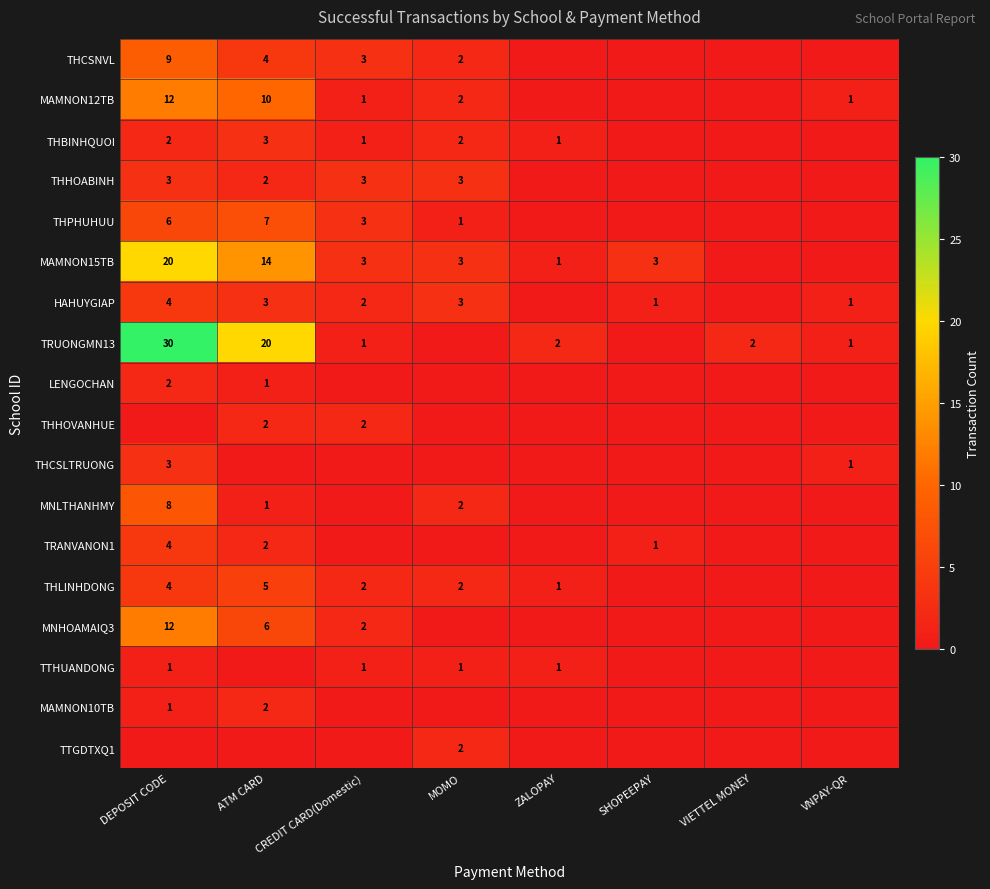

At how many categories does at least one series exceed 1?

7